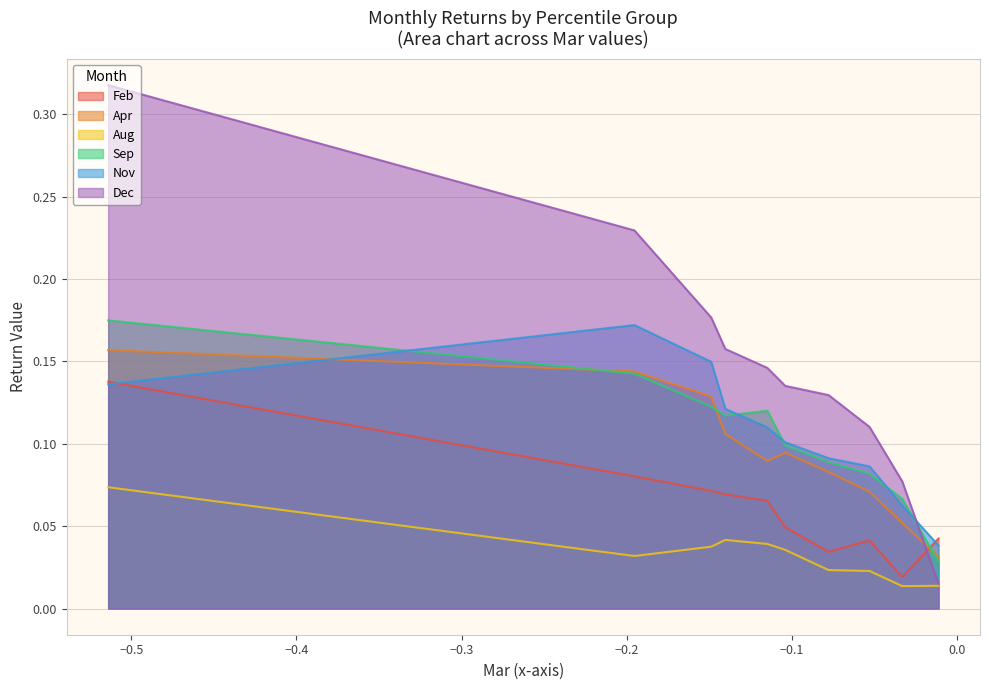

What is the value of the Apr point at the 8th from the left?

0.1